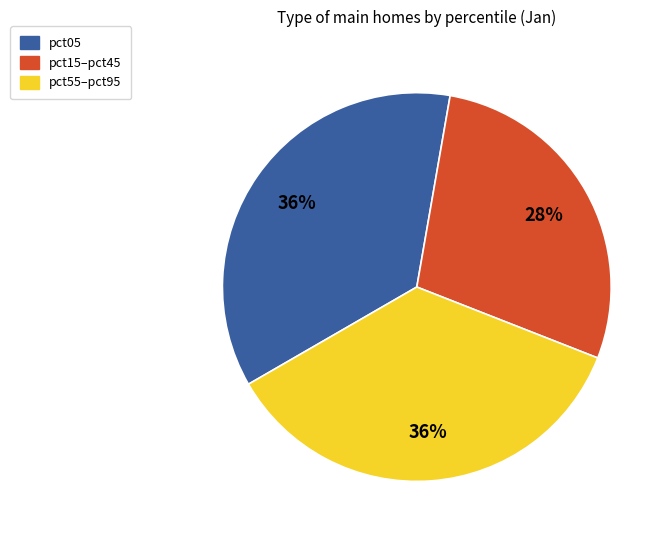

To the nearest percent, what is the difference between the largest and smallest slice percentages?

8%